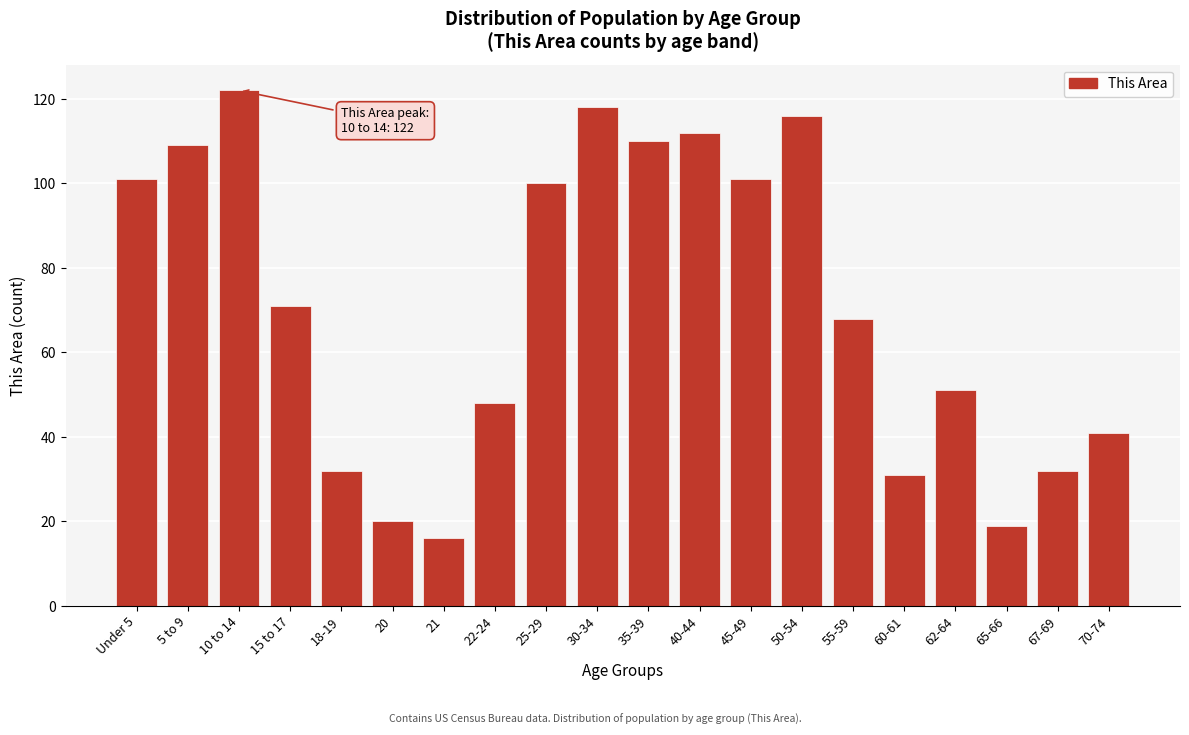

Reading left to right, transcribe all the data shown in this chart.

101	109	122	71	32	20	16	48	100	118	110	112	101	116	68	31	51	19	32	41